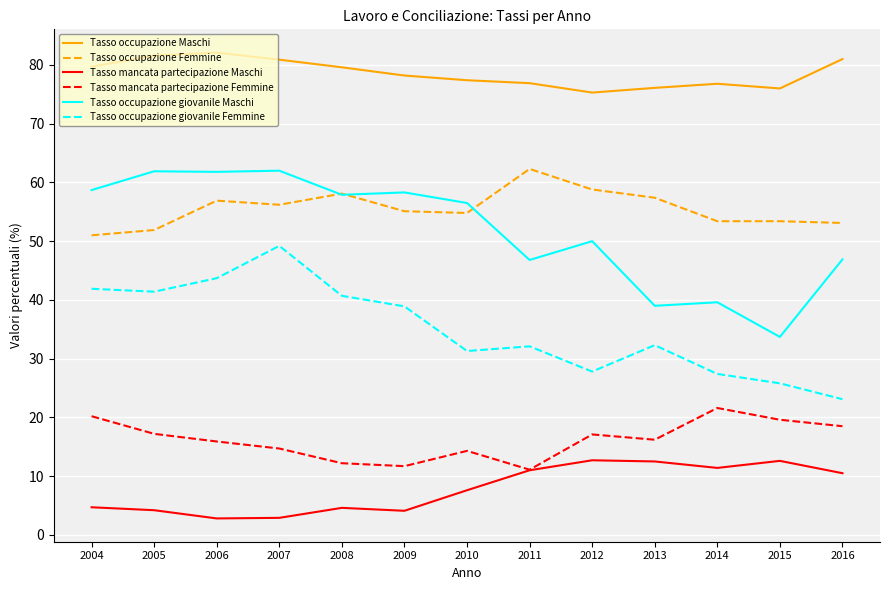

What is the spread (max minus min) of values at 2006?

79.3